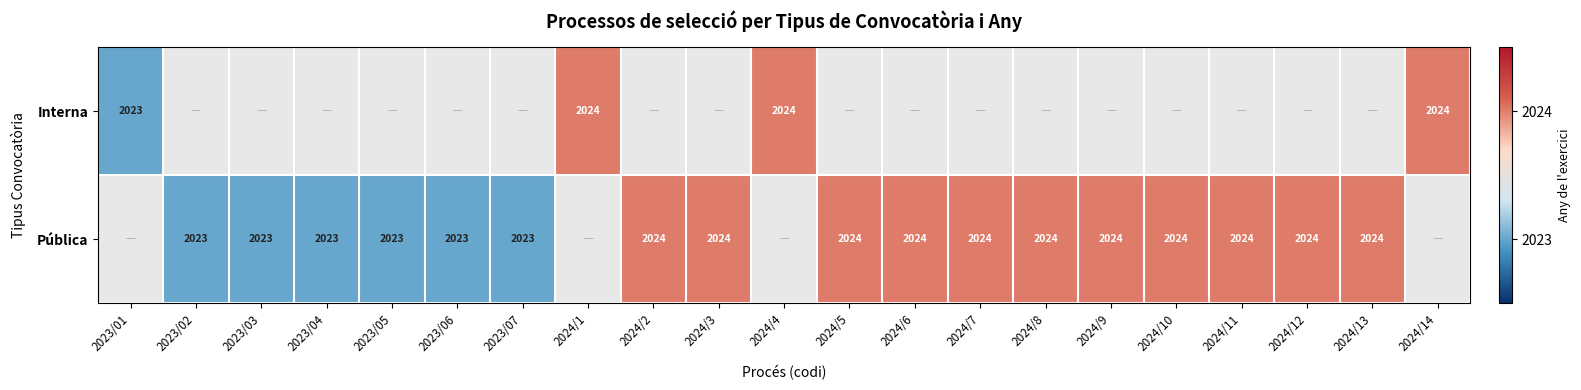

The Pública series shows 3562 at 2023/04. True or false?

False